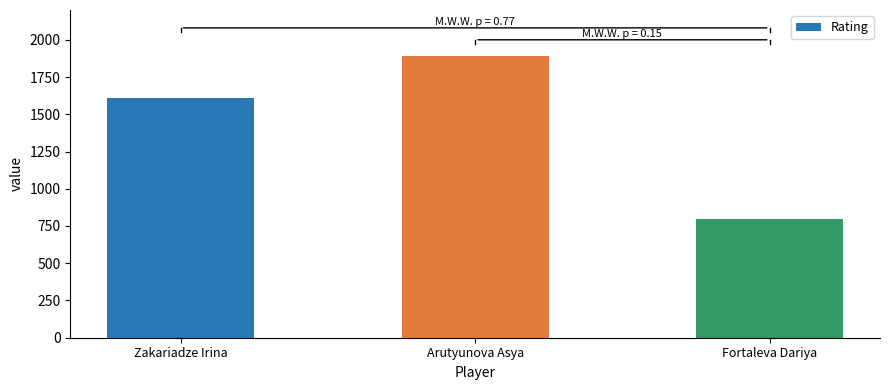

What is the label of the 3rd bar from the right?

Zakariadze Irina